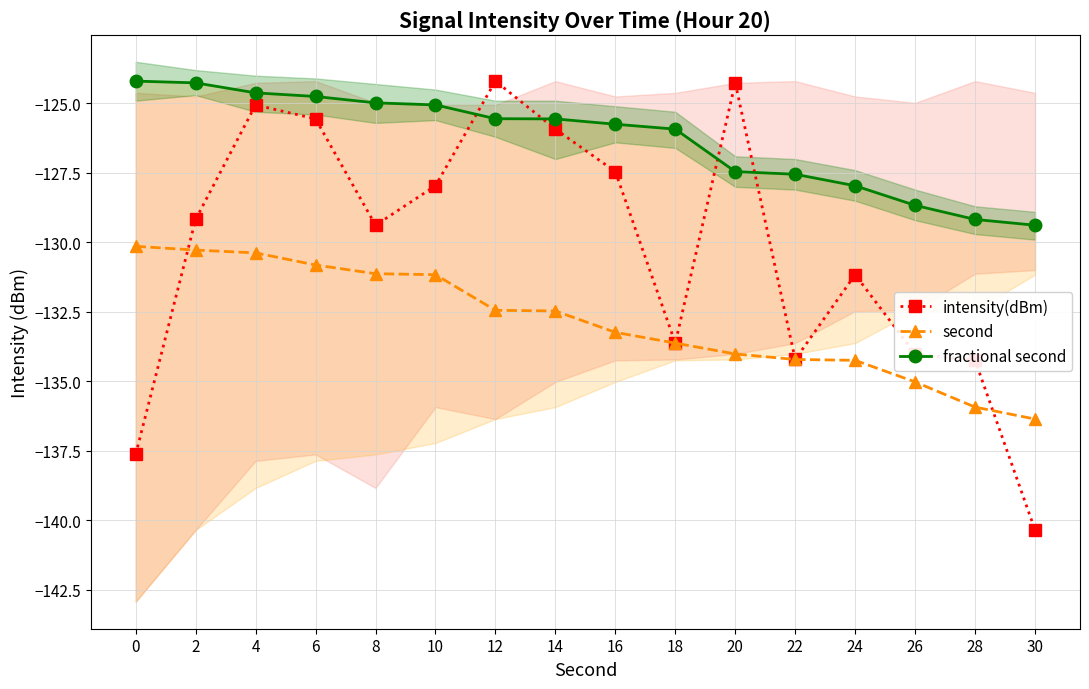

The intensity(dBm) series shows -129.4 at 8. True or false?

True